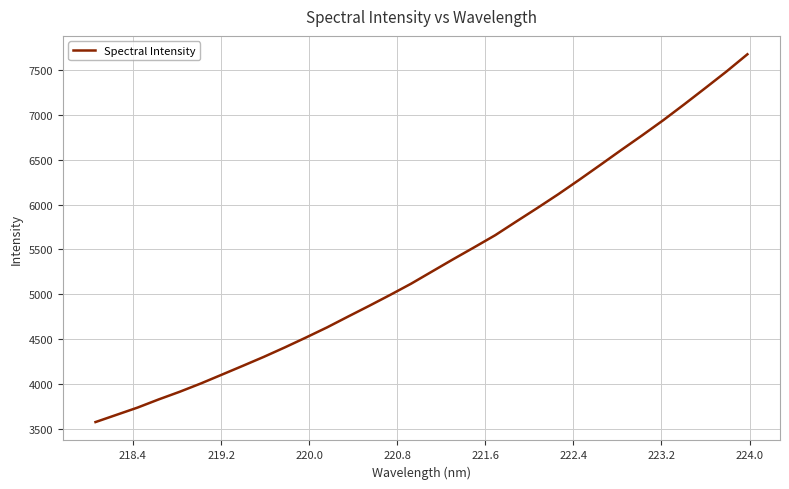

True or false: there are more than 0 points higher than both neighbors.

False